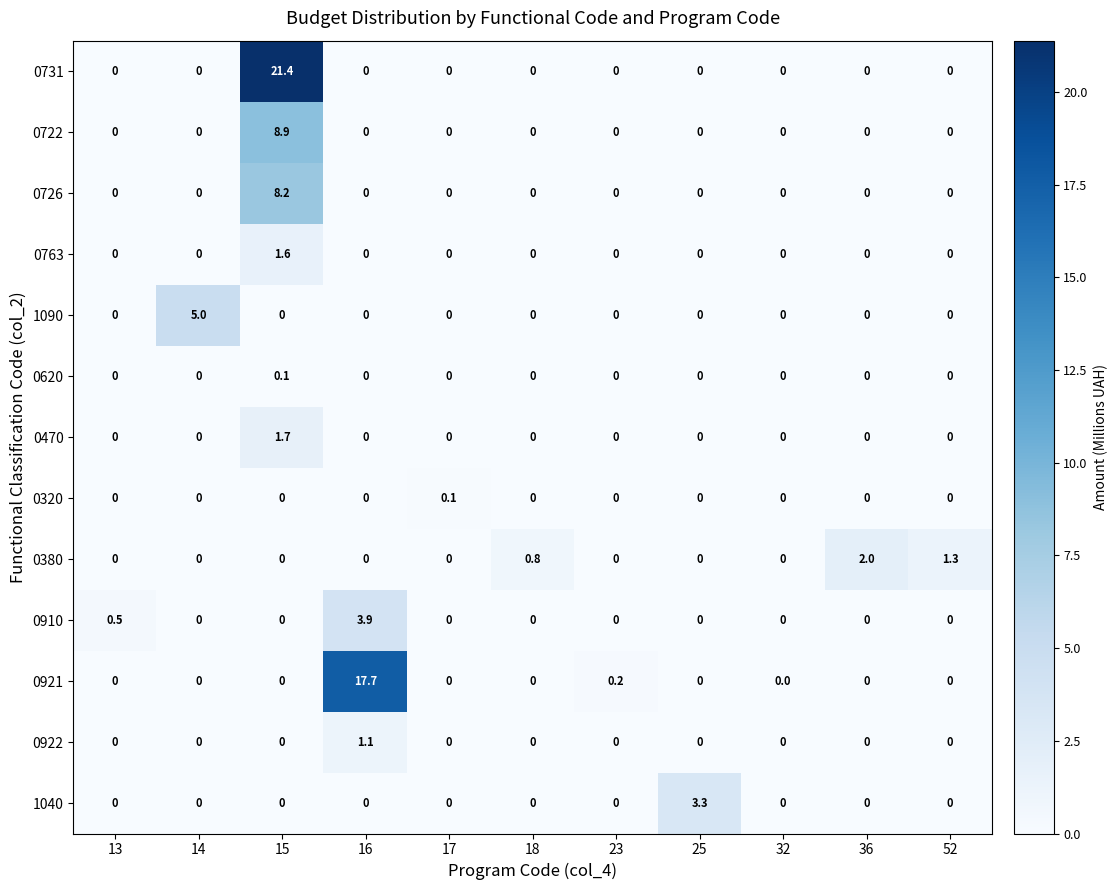

What is the difference between the highest and lowest values at 25?

3.3